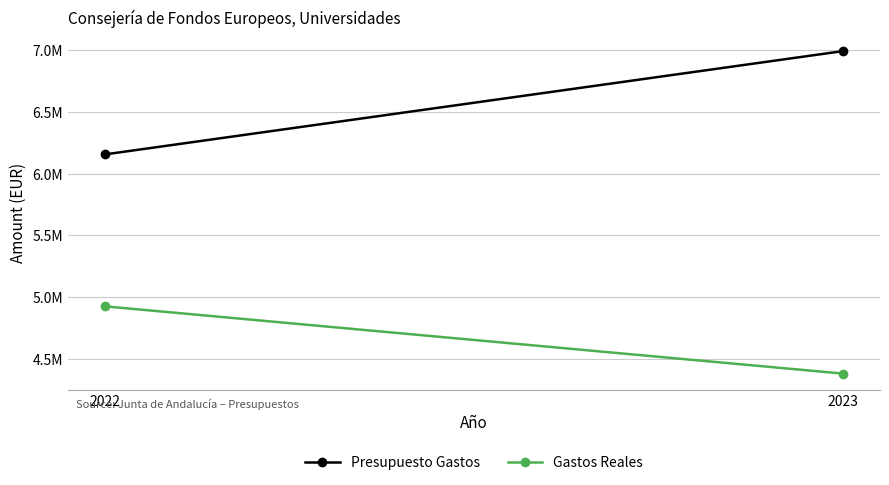

Reading right to left, list all the values displayed in this chart.

Presupuesto Gastos: 2023=6991487.0	2022=6155254.0
Gastos Reales: 2023=4381169.9	2022=4925467.8